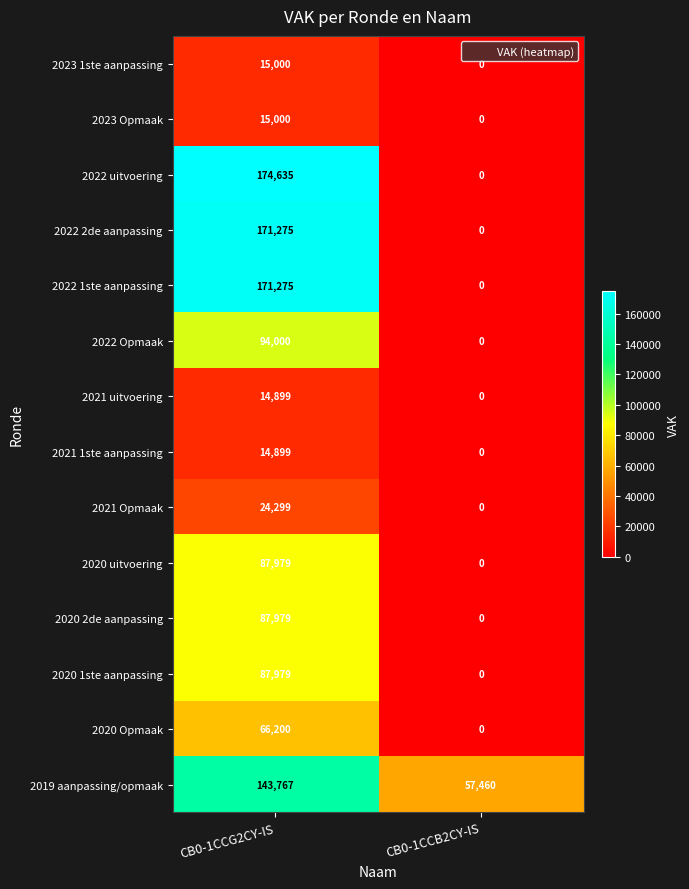

At which label is 2021 1ste aanpassing closest to 7449?

CB0-1CCB2CY-IS